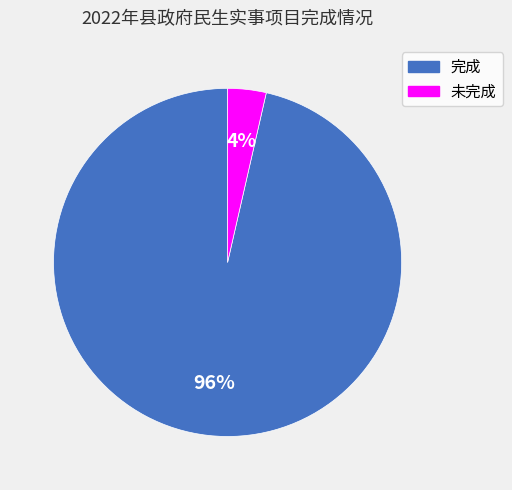

What is the largest slice in the pie chart?

完成